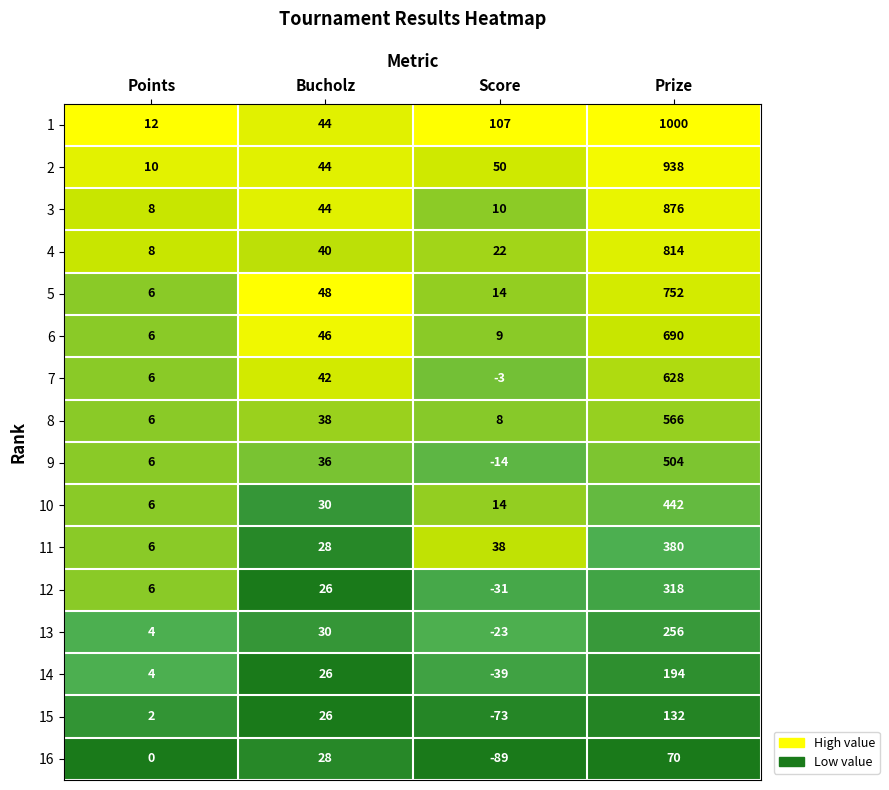

What is the greatest value displayed?

1000